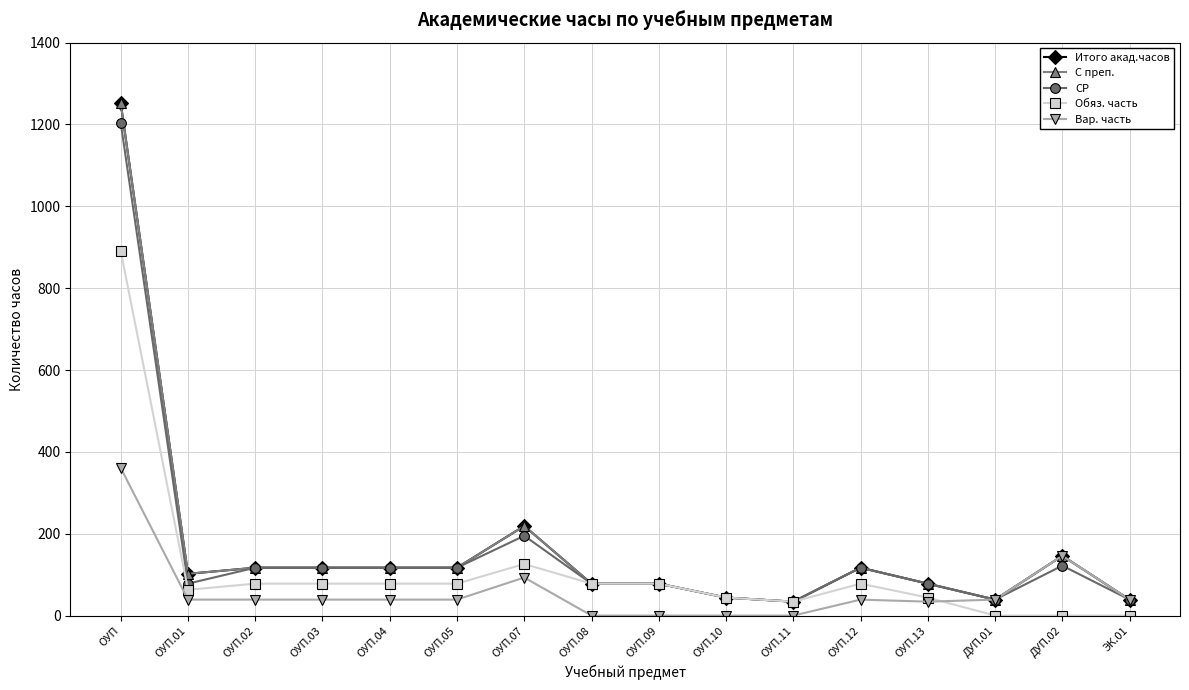

Between ОУП.01 and ОУП.12, which series saw the biggest shift?

СР